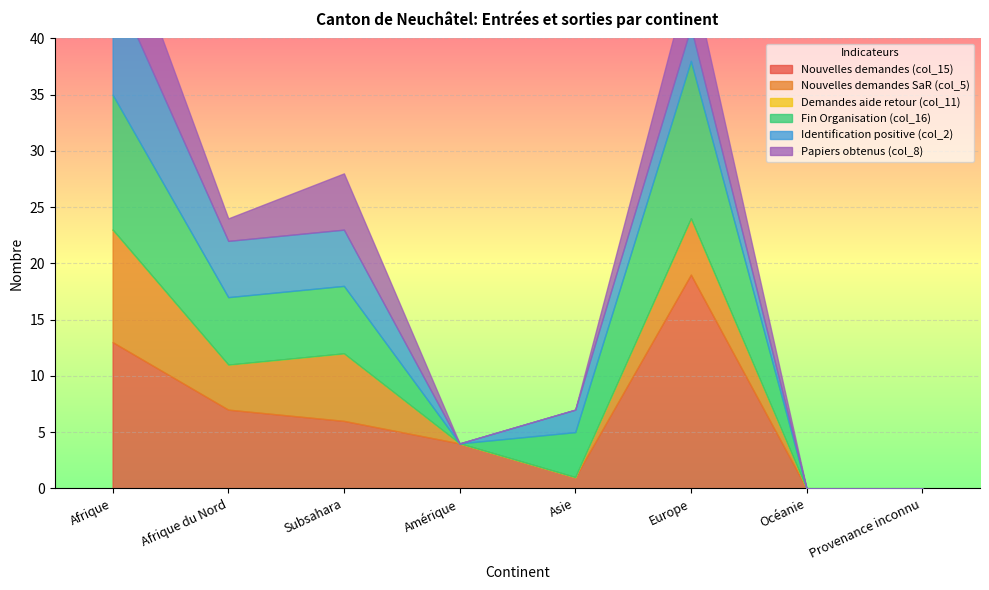

What is the sum of the Nouvelles demandes (col_15) values at Subsahara and Afrique du Nord?

13